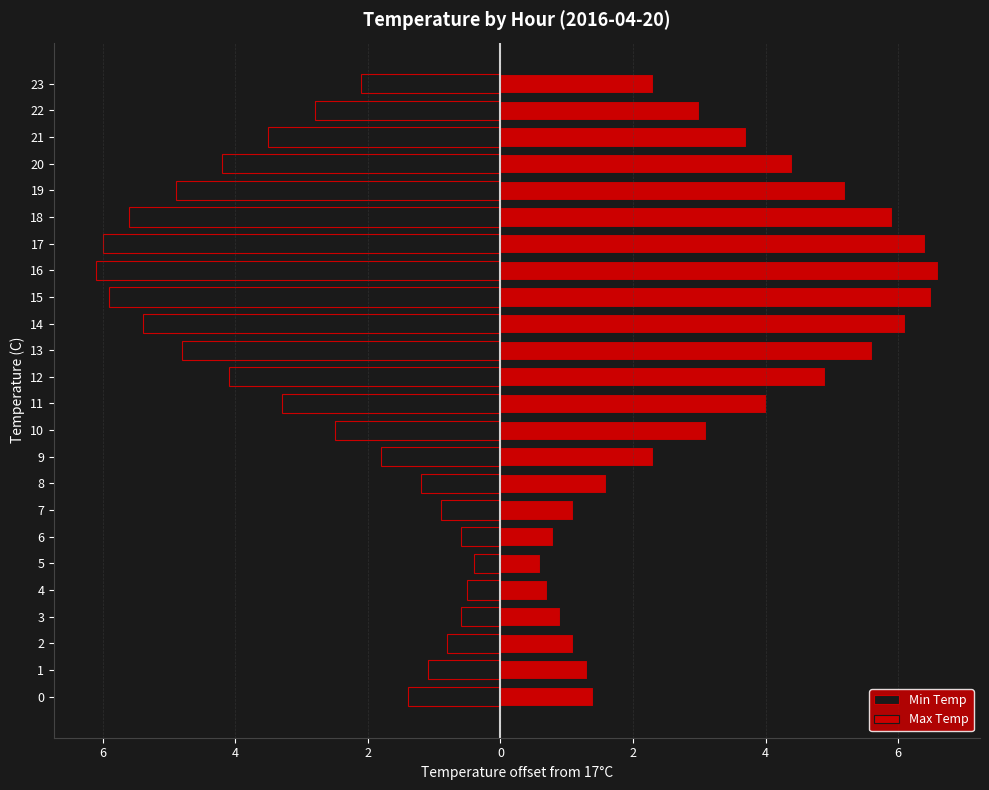

Rank the series by their maximum value, from highest to lowest.

Max Temp, Min Temp